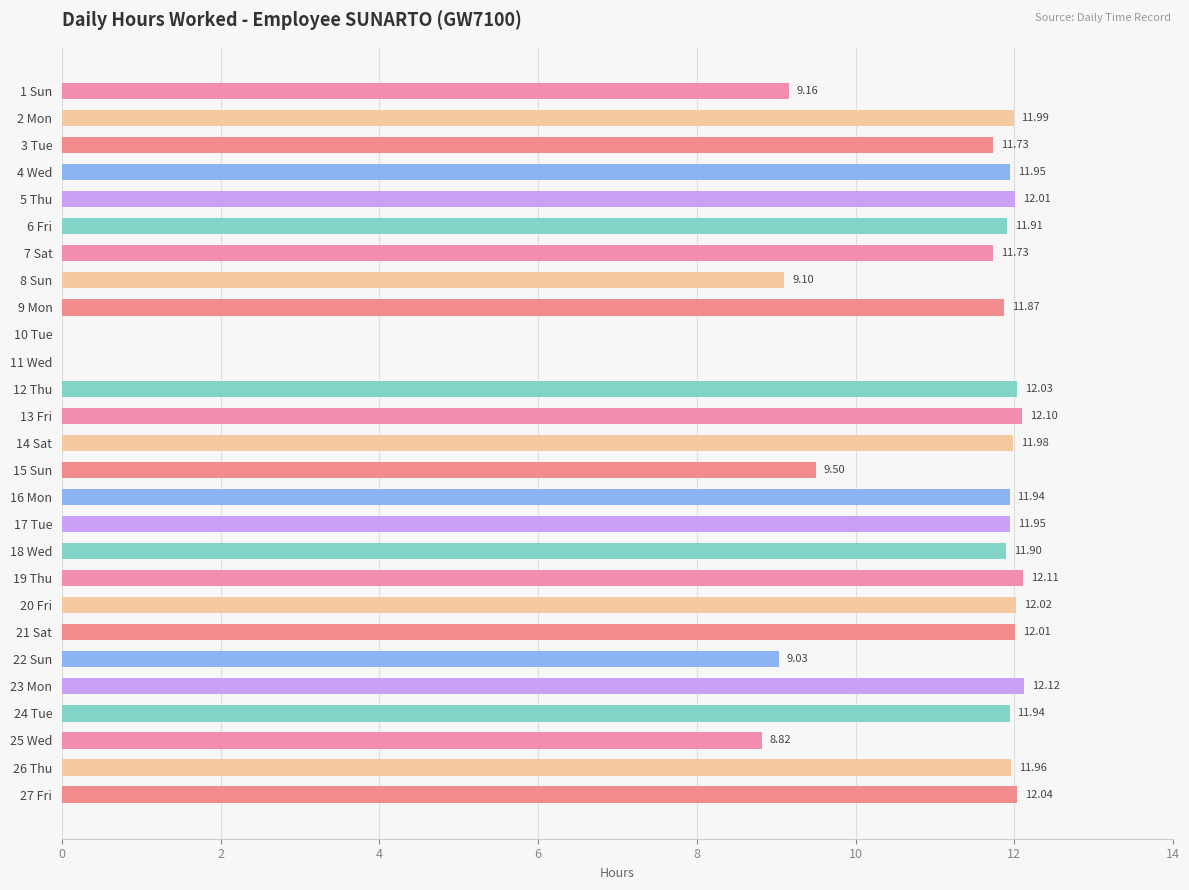

Which has a higher value, 11 Wed or 3 Tue?

3 Tue